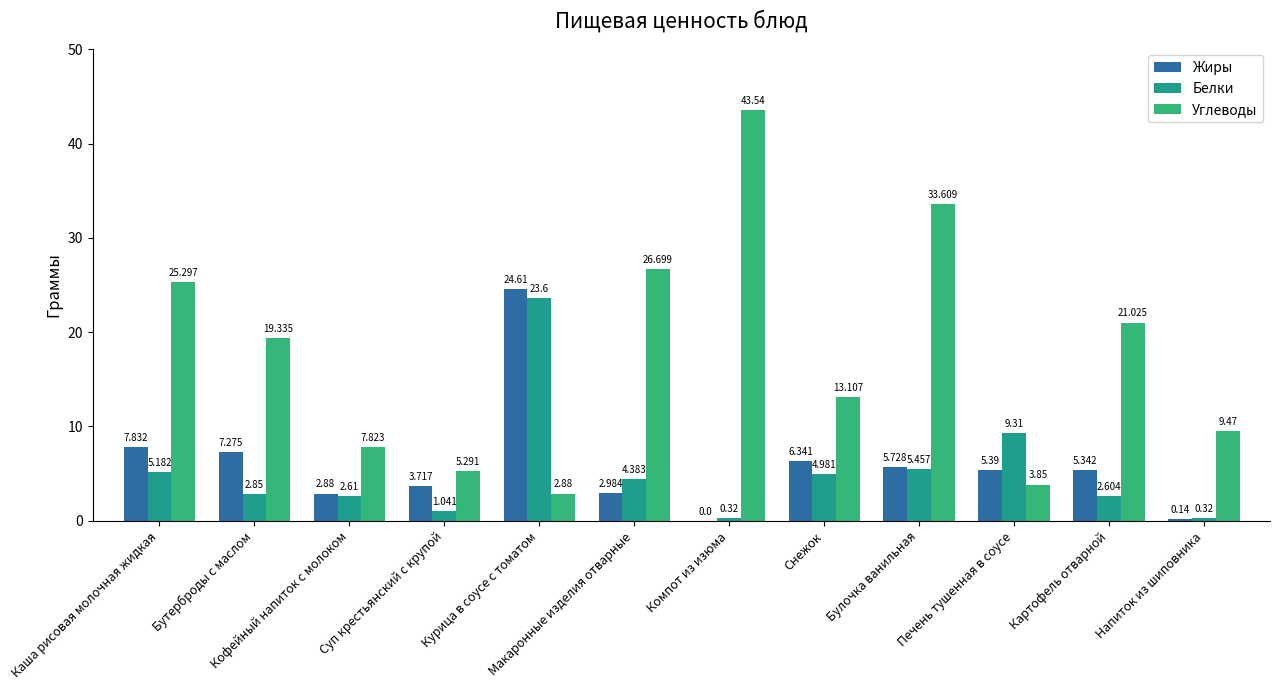

What is the average value of the Белки series?

5.2